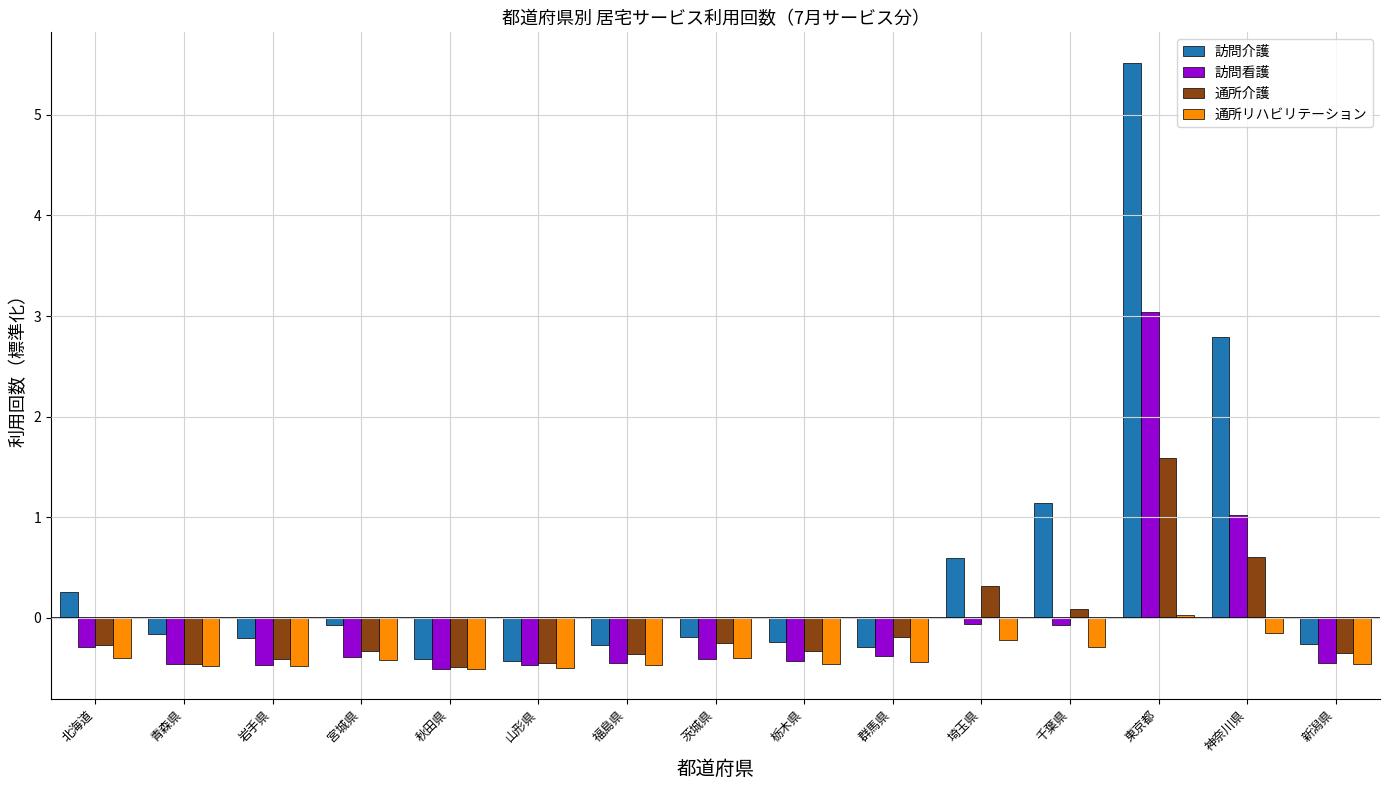

What are all the series names shown in the legend?

訪問介護, 訪問看護, 通所介護, 通所リハビリテーション